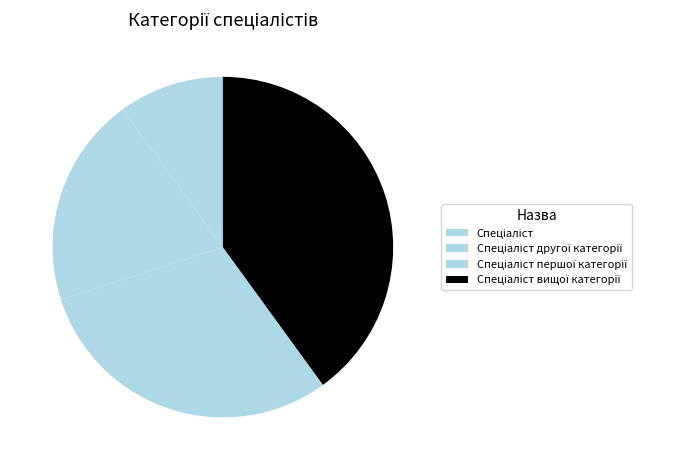

The Спеціаліст вищої категорії slice represents 40% of the pie. True or false?

True